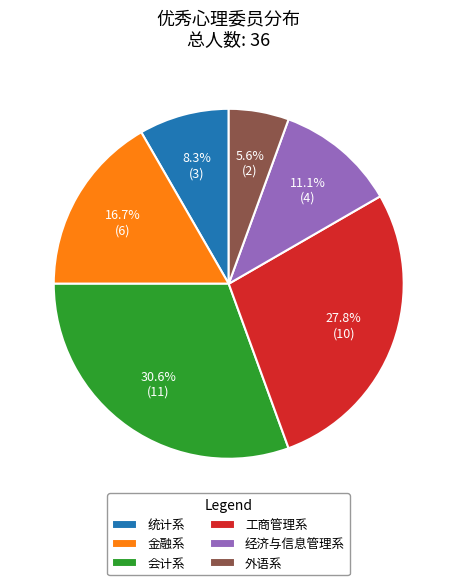

Is it true that 工商管理系 is 34% of the pie?

False